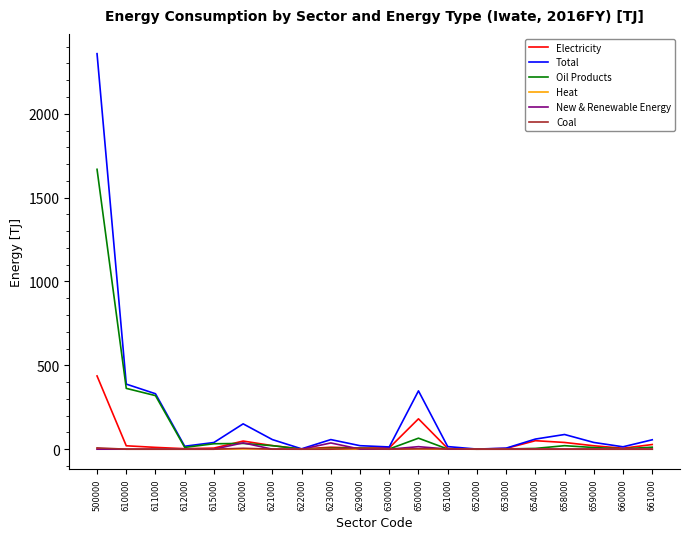

At which category is the sum across all series the highest?

500000